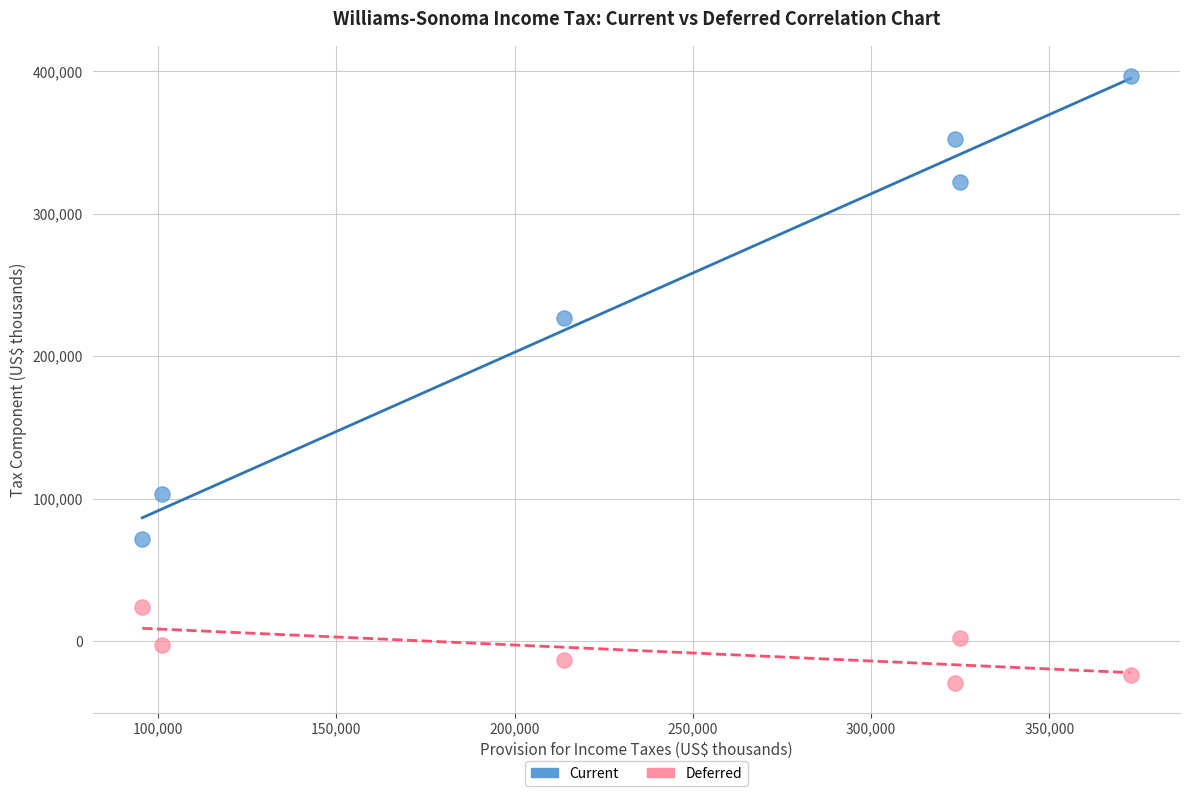

Which series reaches the maximum Y coordinate?

Current